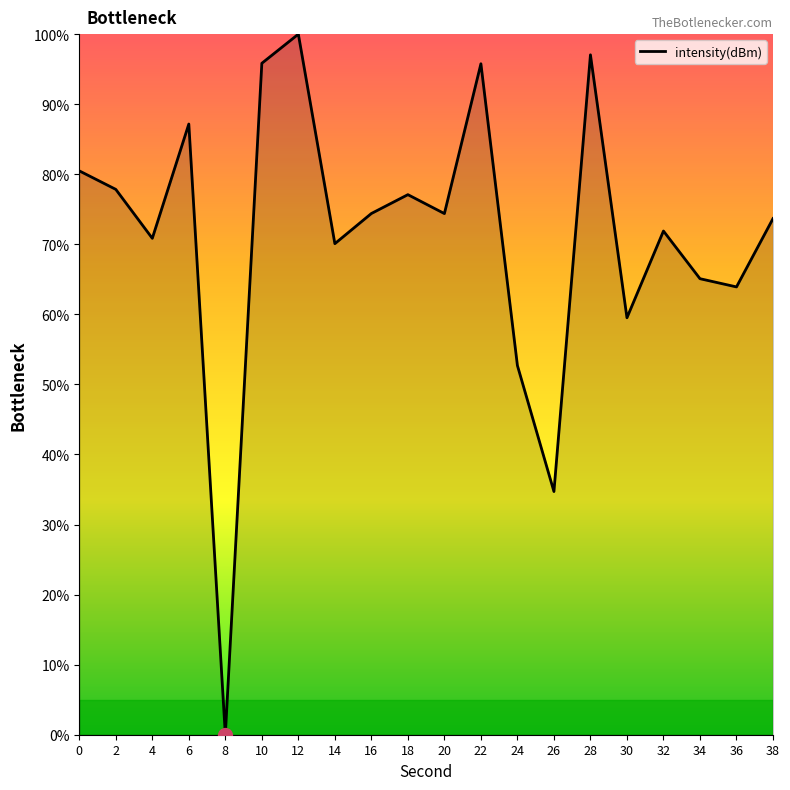

Does the chart display data point markers on the line(s)?

No